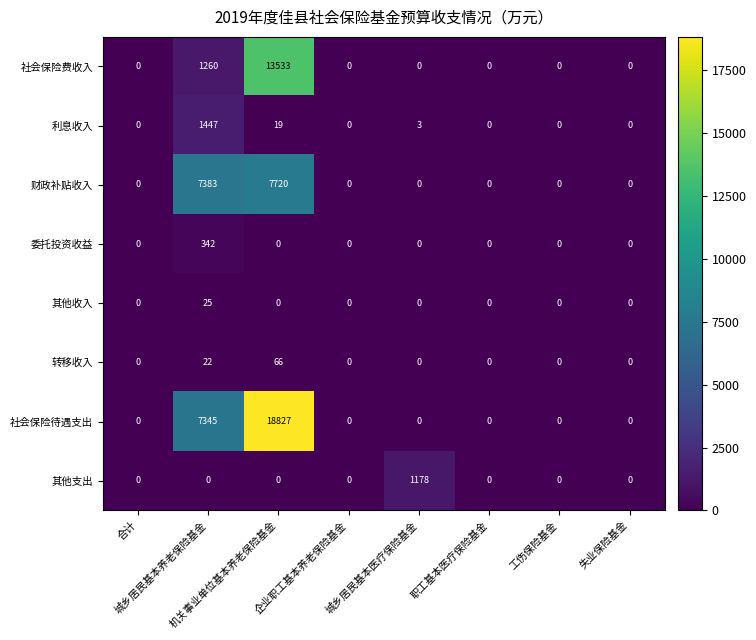

What is the maximum value shown in the chart?

18827